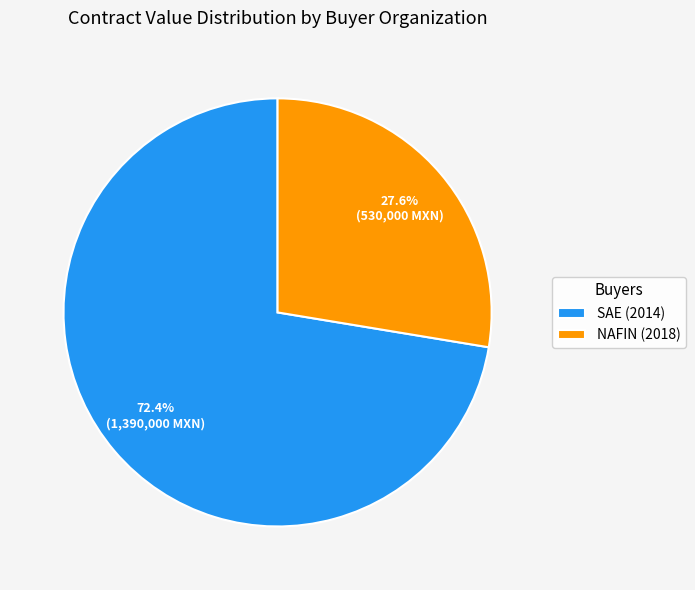

Between NAFIN (2018) and SAE (2014), which is larger?

SAE (2014)